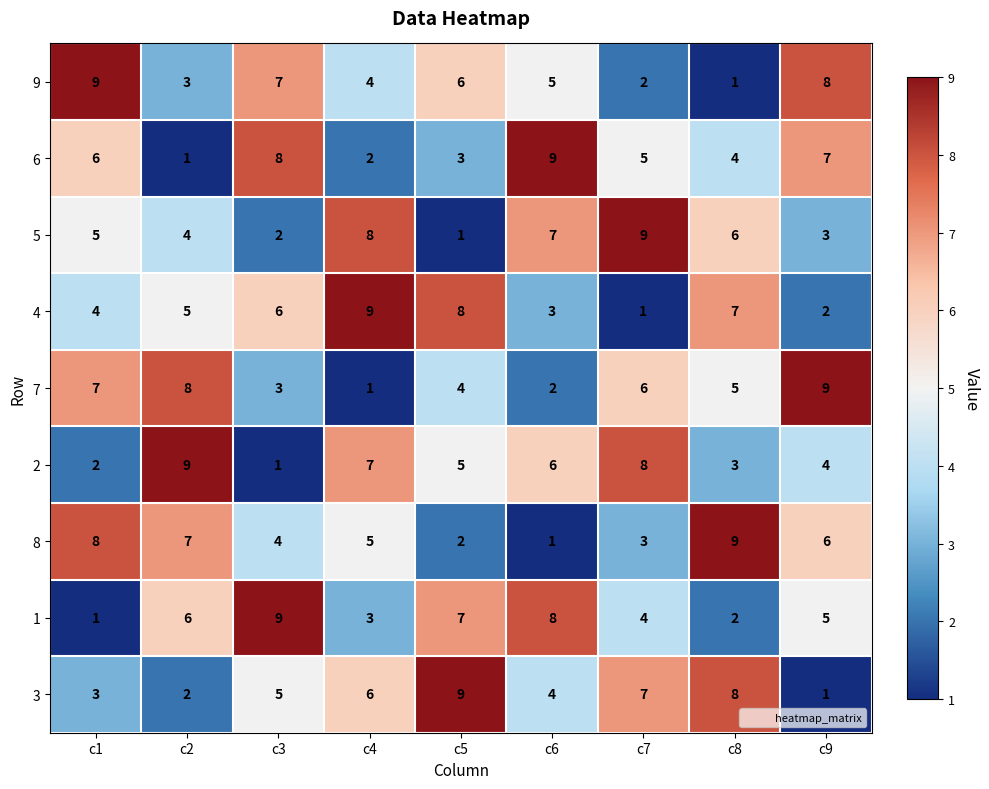

At how many categories does at least one series exceed 7?

9